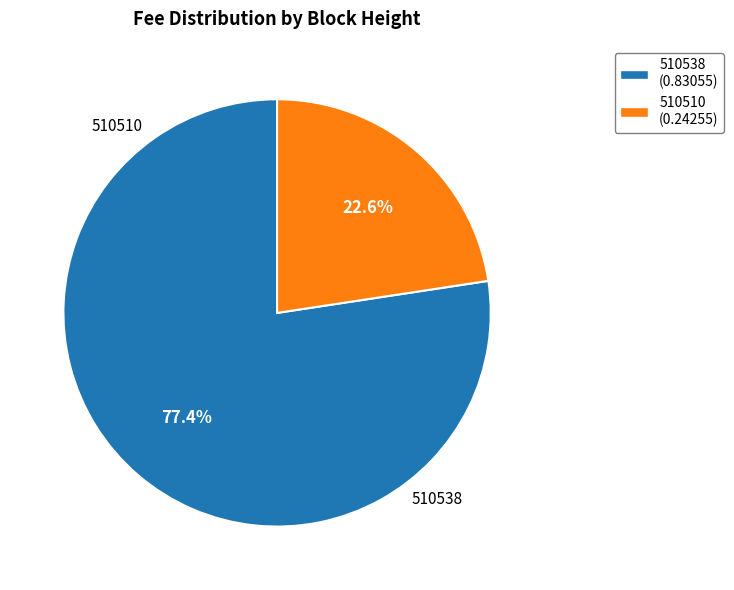

What portion of the pie excludes 510510?

77.4%